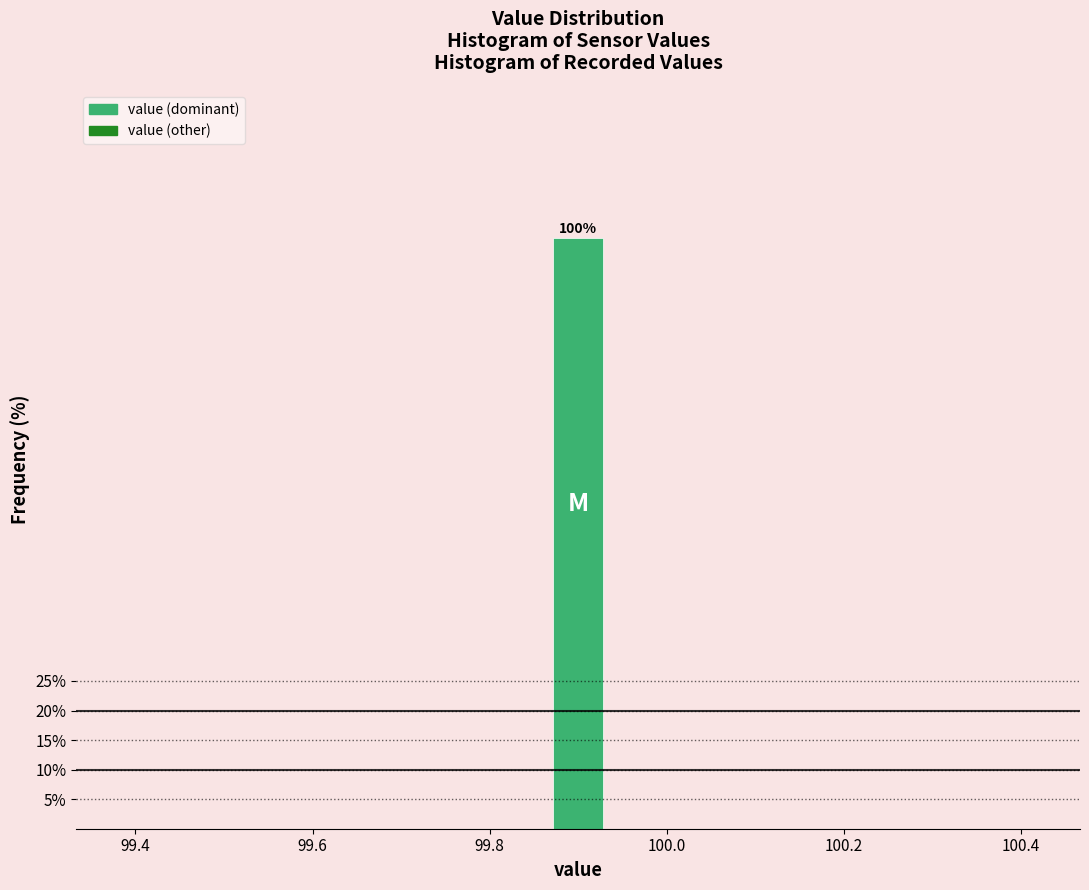

Read against the x-axis, roughly where is the centre of the tallest bar?

99.90